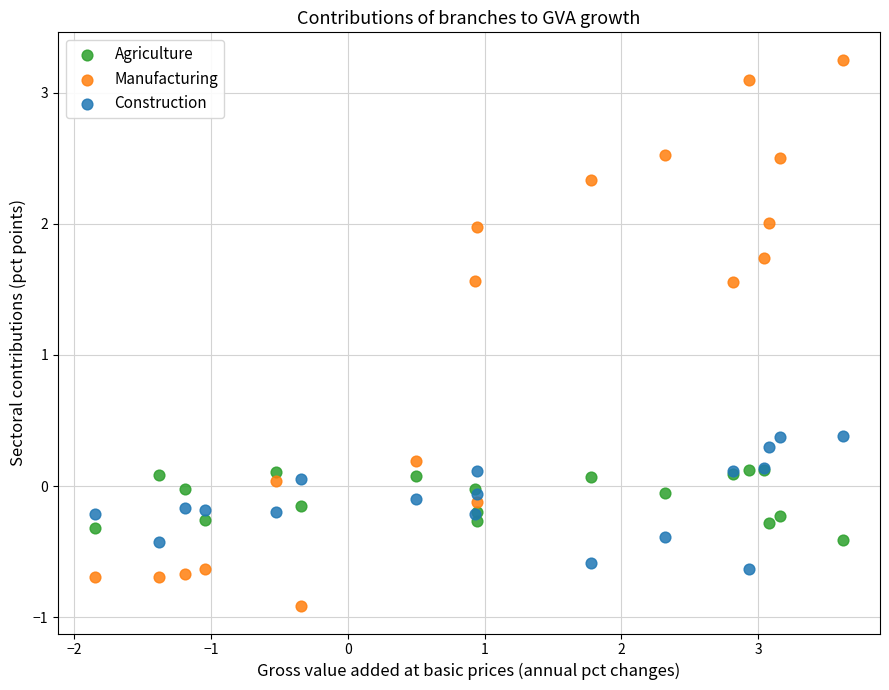

What are all the series names shown in the legend?

Agriculture, Manufacturing, Construction